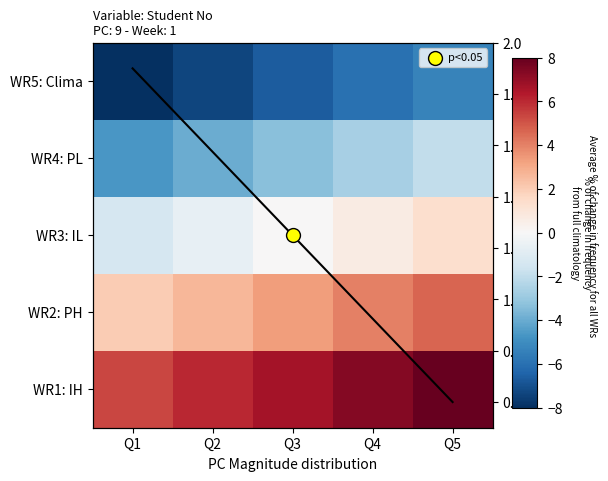

Which has a higher value, Q3 or Q2?

Q3